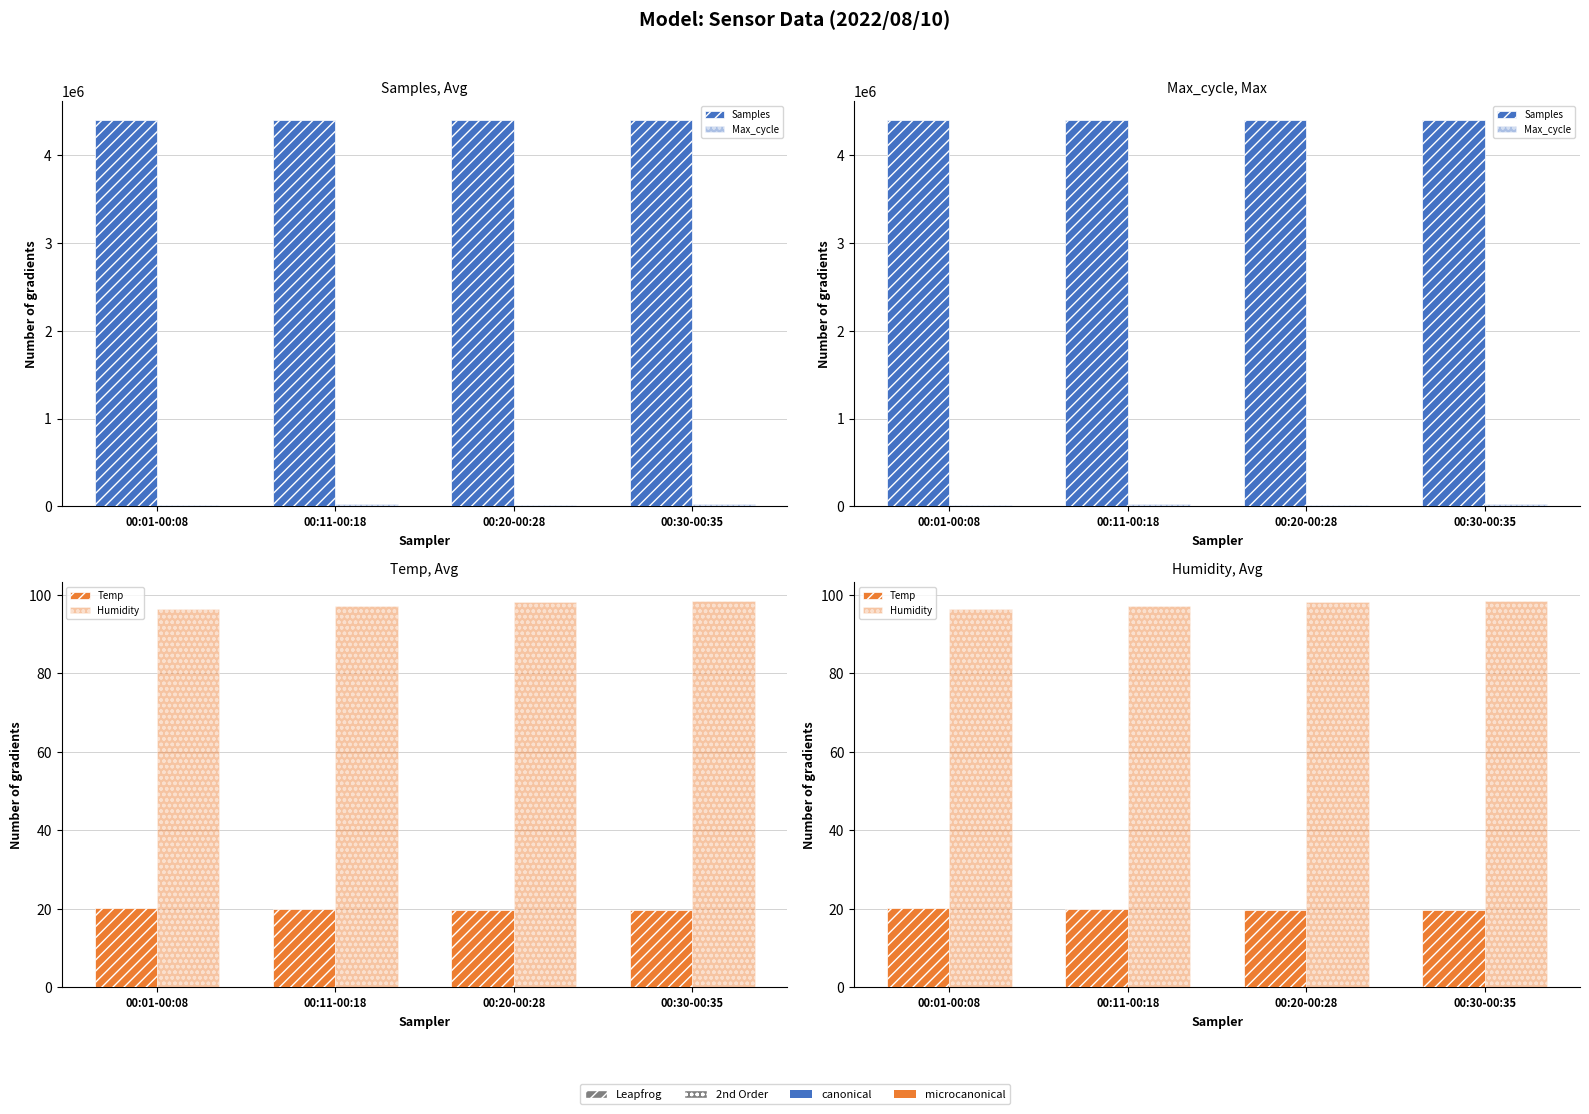

List the series in order of their peak value, lowest first.

Temp, Humidity, Max_cycle, Samples